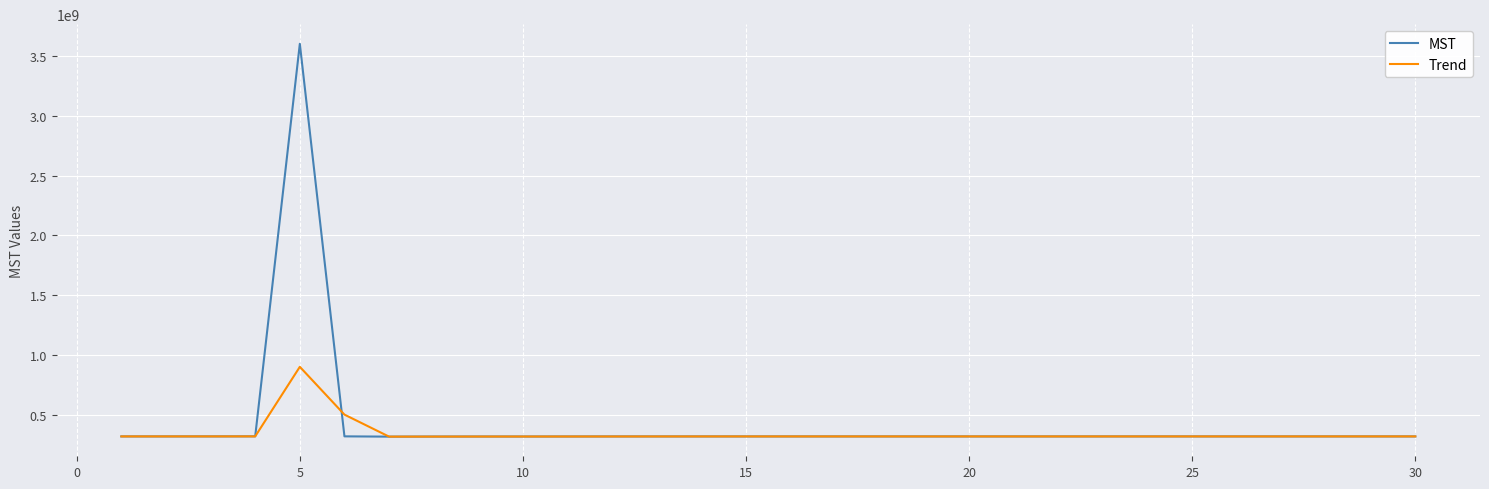

Rank the series by their average value, from highest to lowest.

MST, Trend